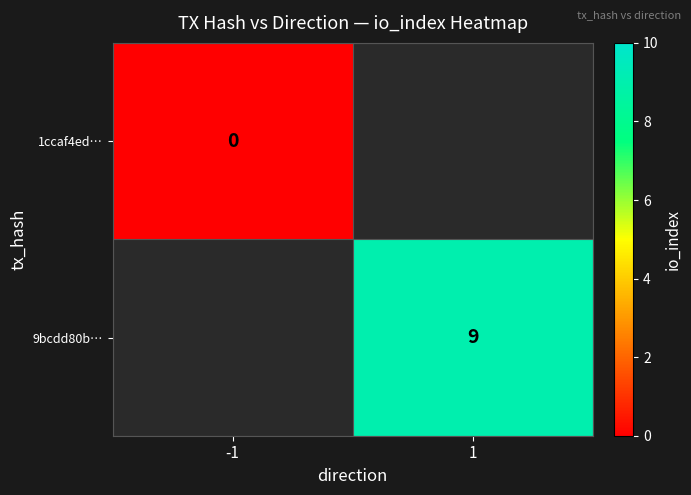

True or false: 9bcdd80b… has a value of 15 at 1.

False